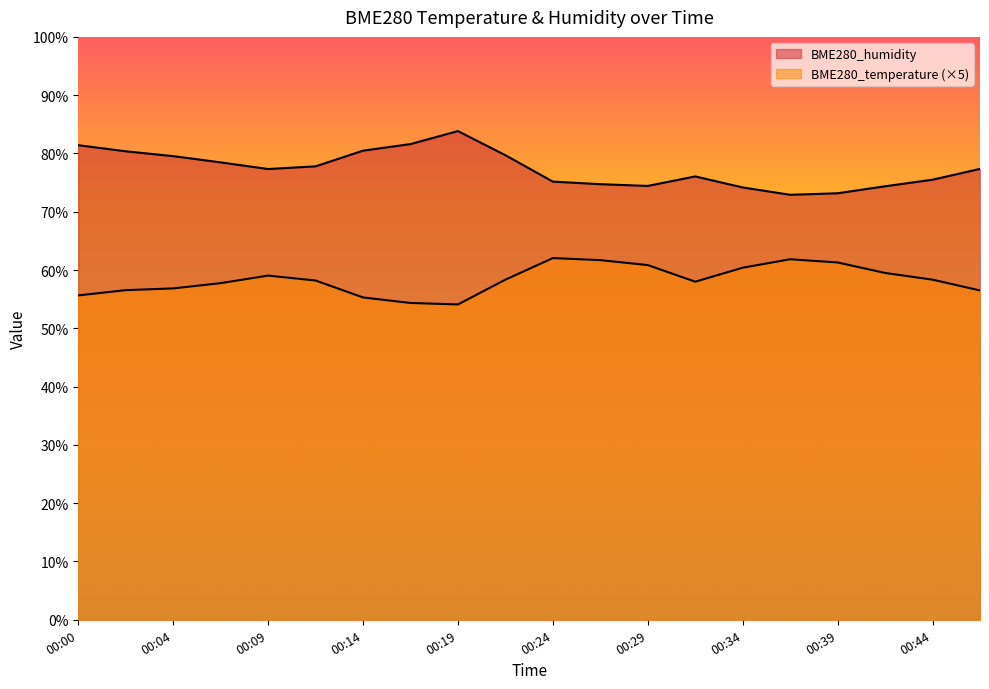

Between 00:27 and 00:44, which series saw the biggest shift?

BME280_temperature